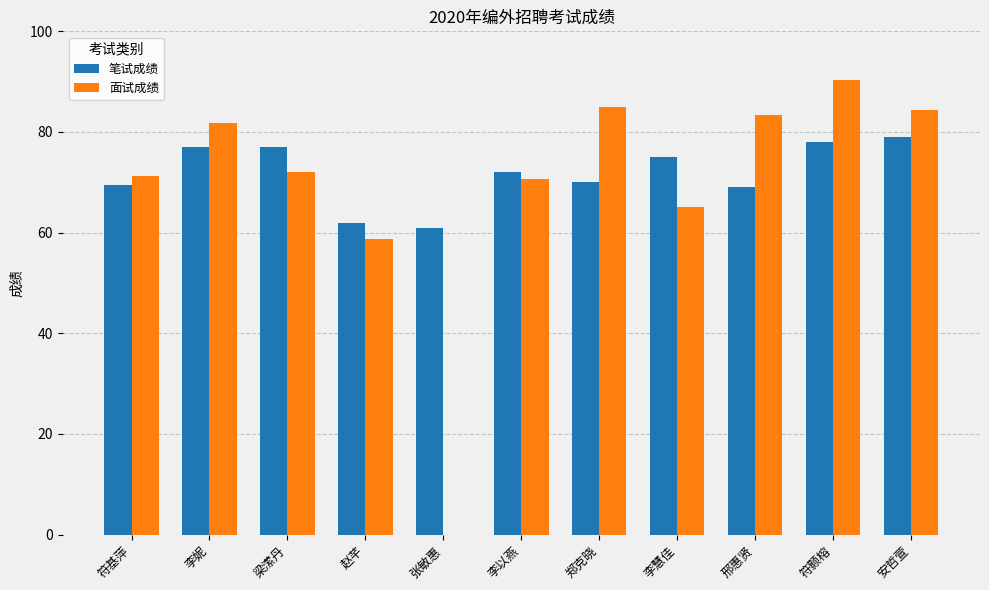

Are the bars horizontal?

No